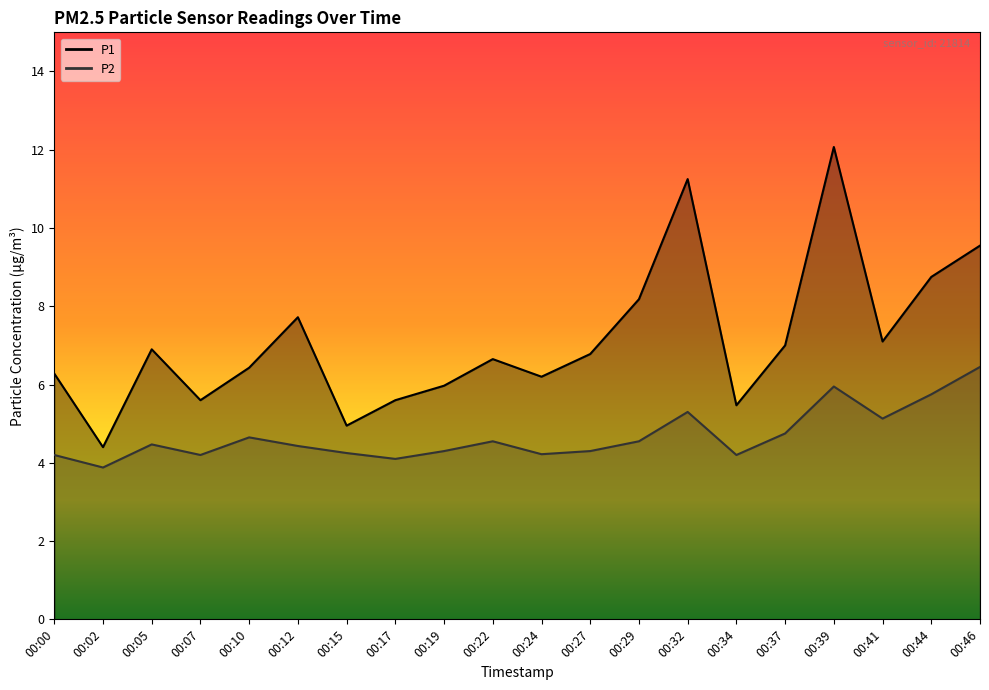

Does the chart have visible grid lines?

No